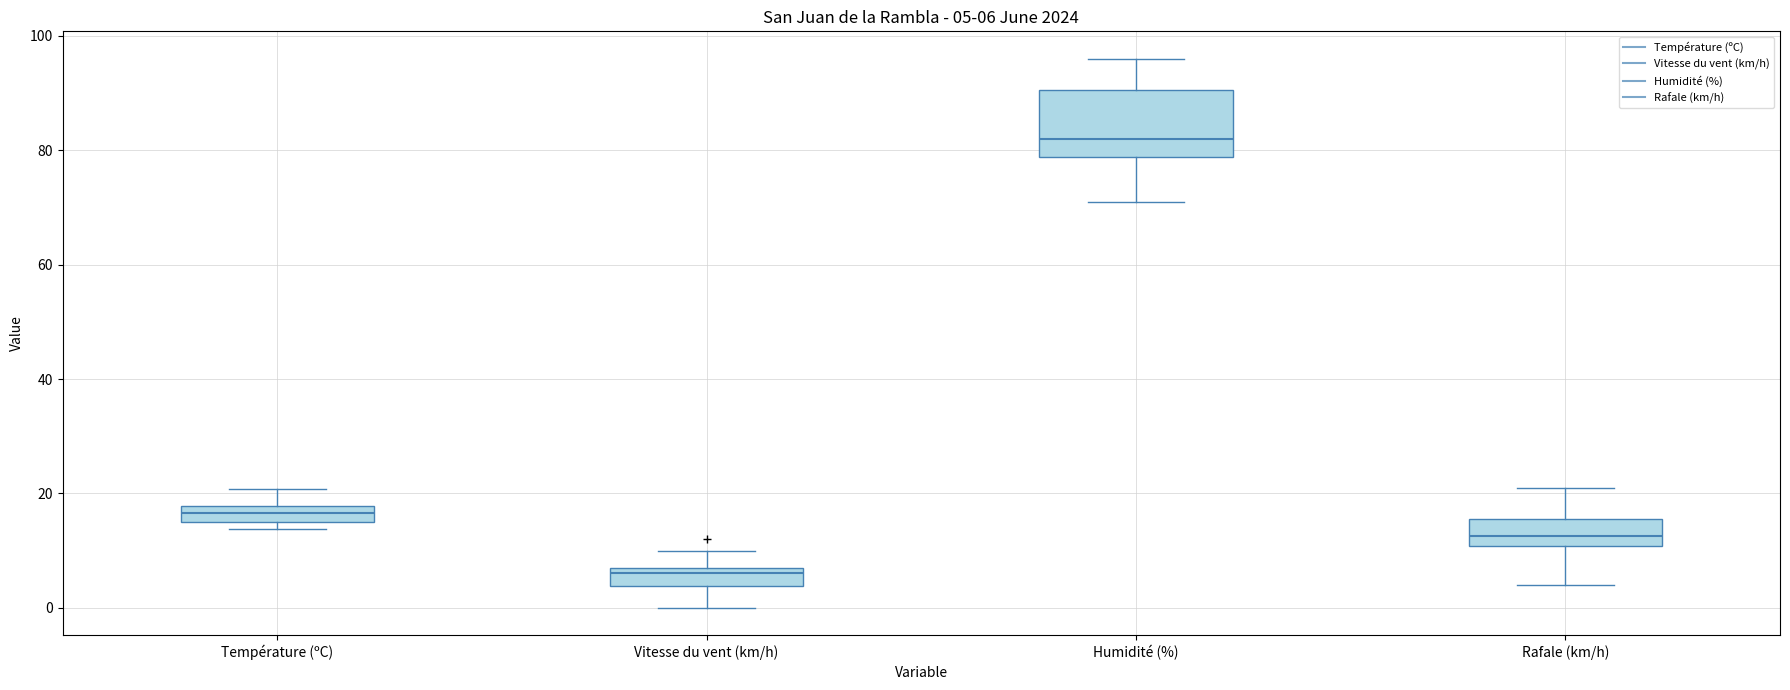

Which box has the lowest median line?

Vitesse du vent (km/h)